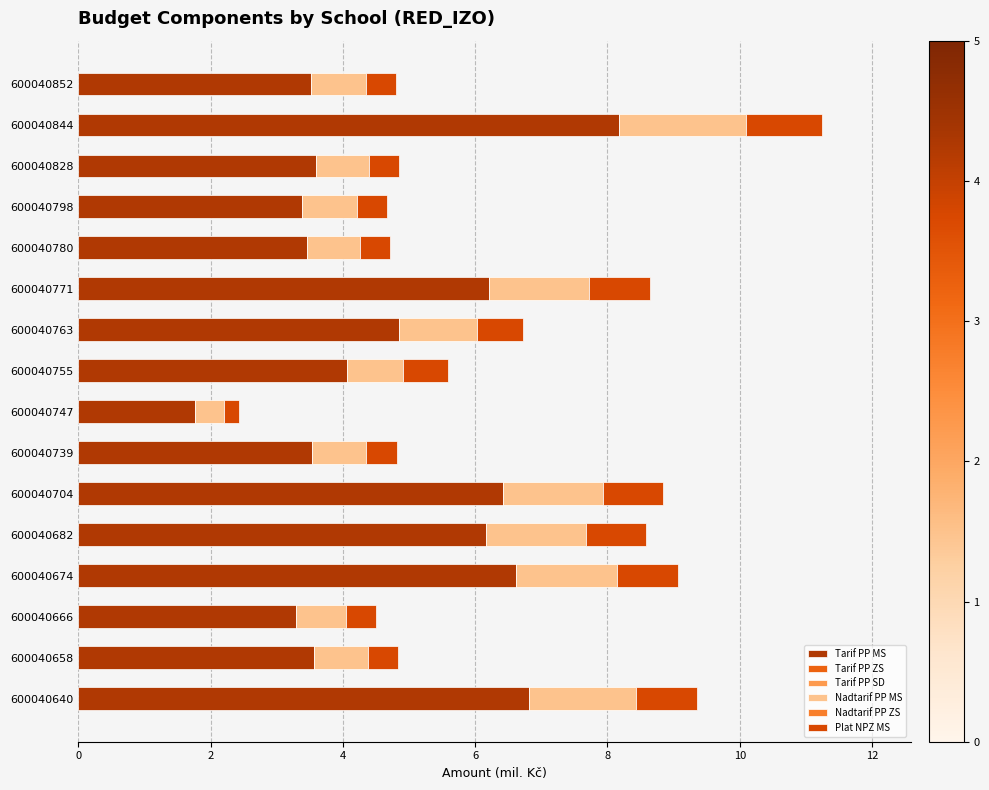

How many data points in Tarif PP MS are above 4?

8